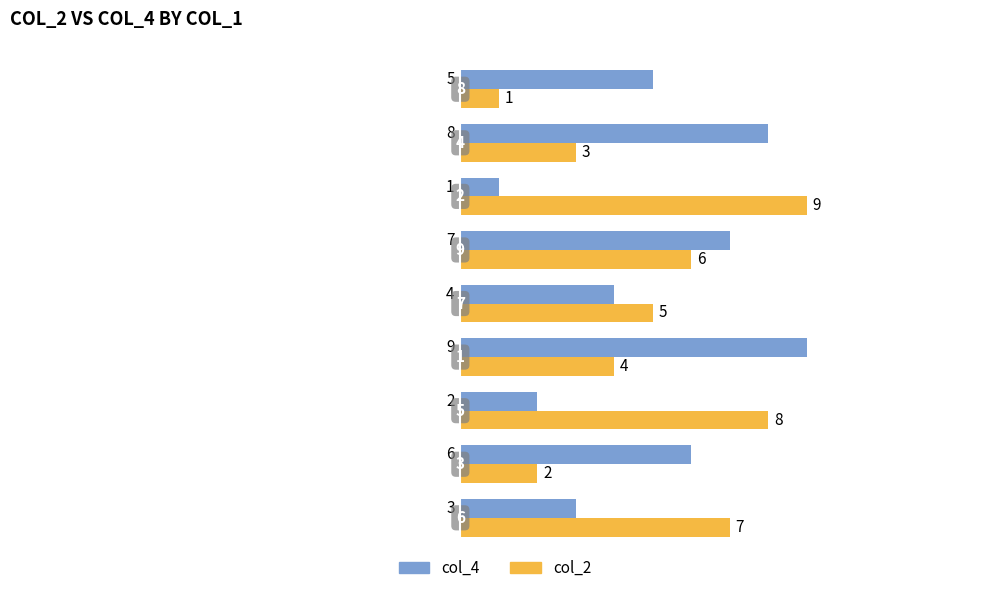

What is the average value of the col_4 series?

5